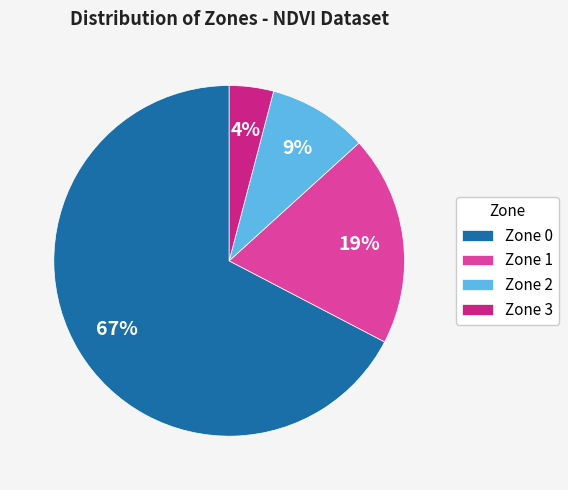

Rank the categories by value from highest to lowest.

Zone 0, Zone 1, Zone 2, Zone 3